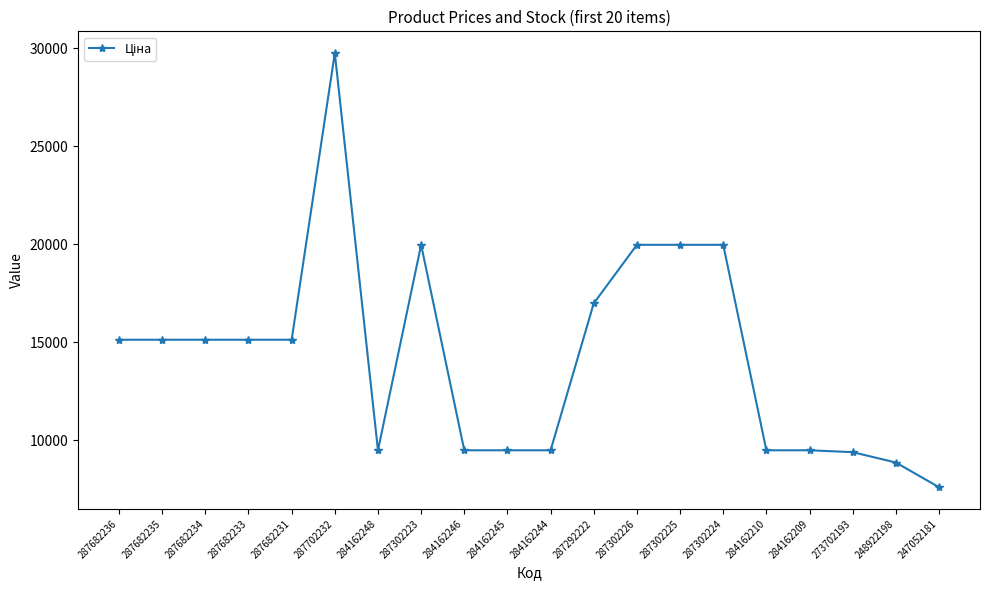

What is the minimum value shown in the chart?

7596.5